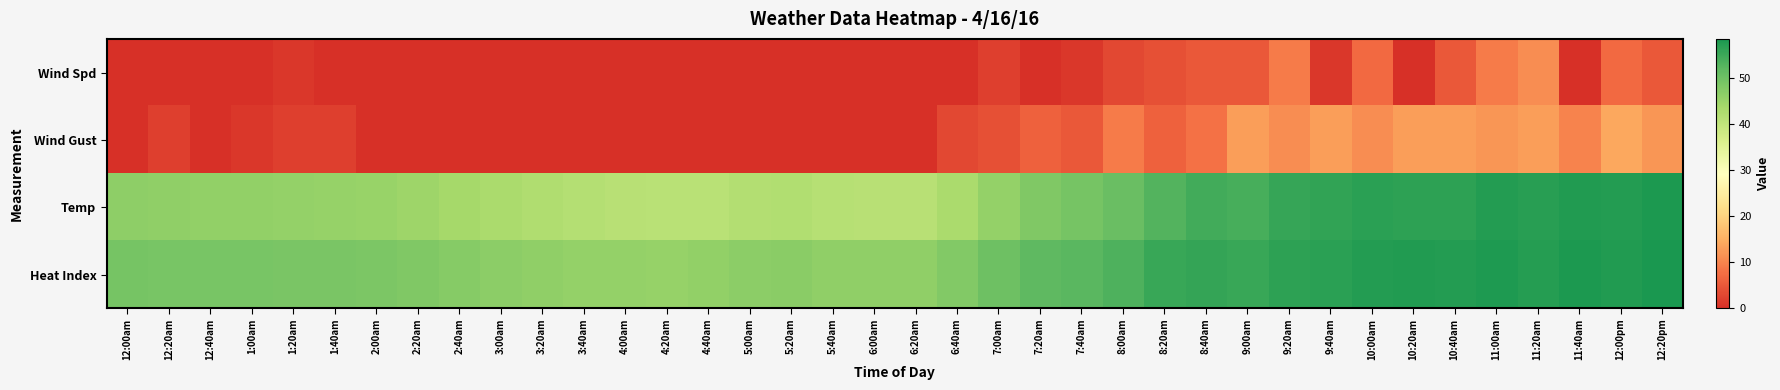

Rank the series by their maximum value, from lowest to highest.

Wind Spd, Wind Gust, Temp, Heat Index